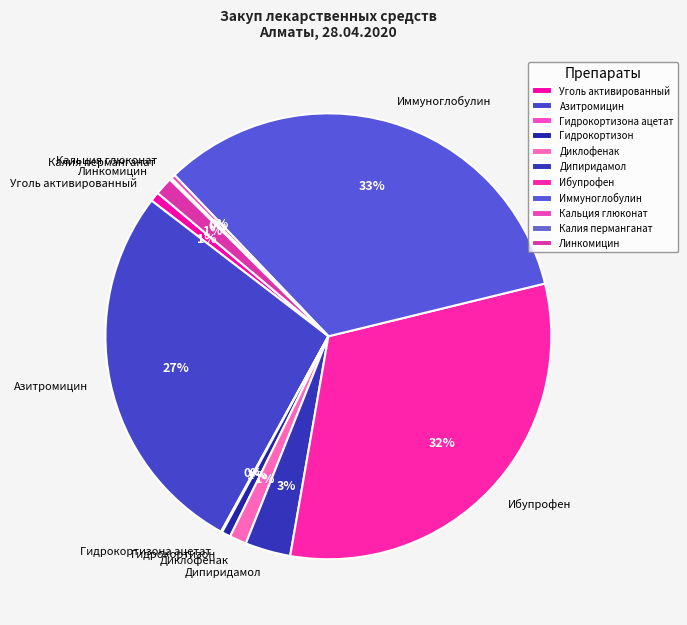

Is it true that Азитромицин is 27% of the pie?

True